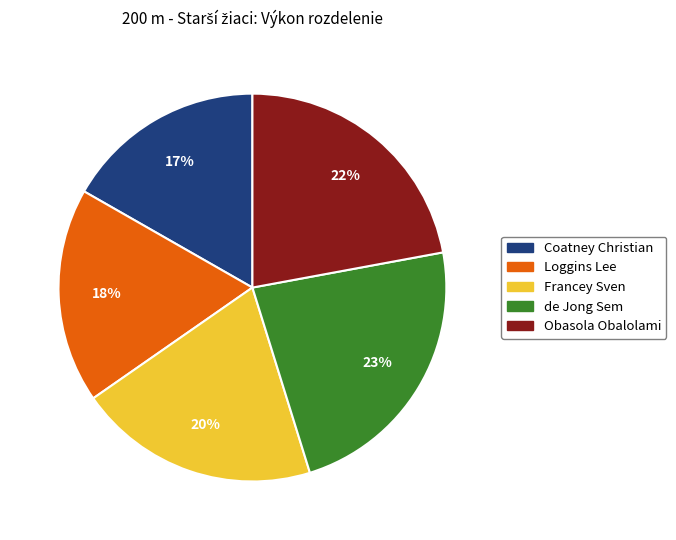

Which category has the smallest portion of the pie?

Coatney Christian